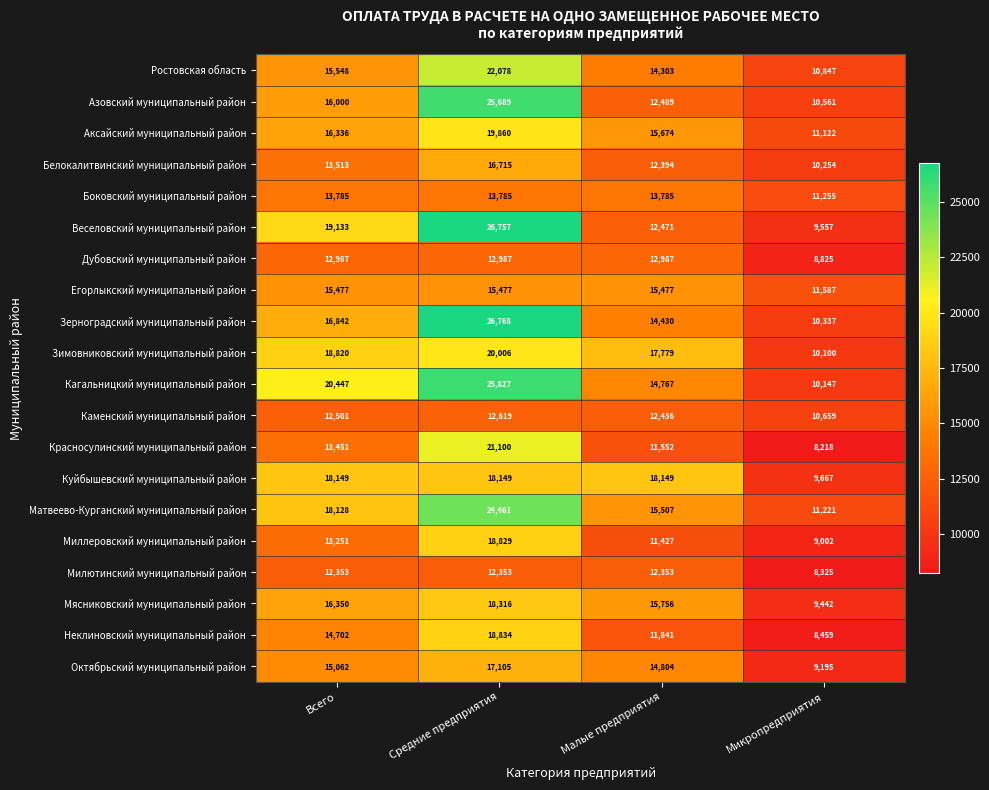

How many distinct data groups are displayed?

20